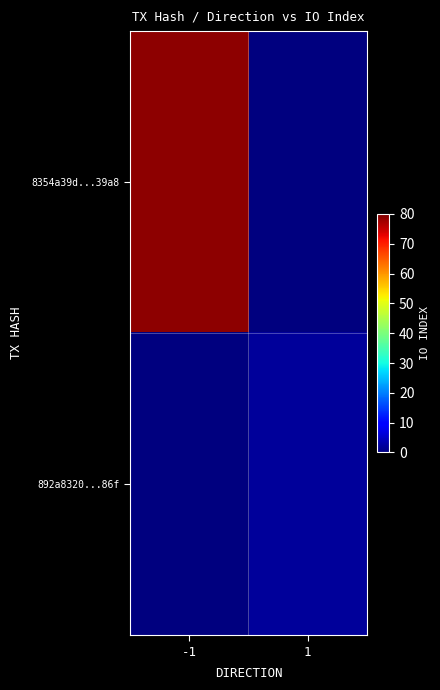

Which has a higher value, 1 or -1?

-1